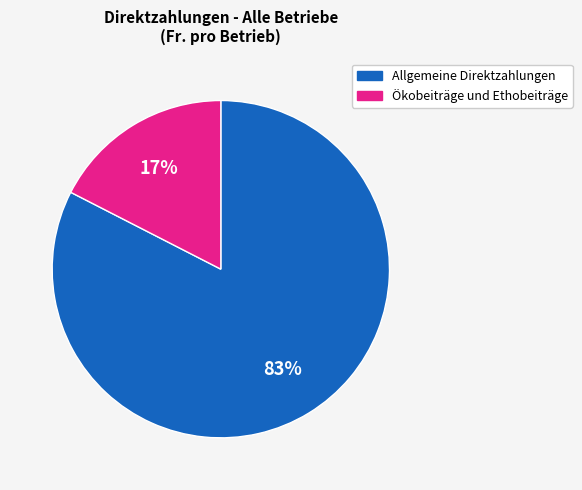

What percentage is the Ökobeiträge und Ethobeiträge slice, to the nearest percent?

17%